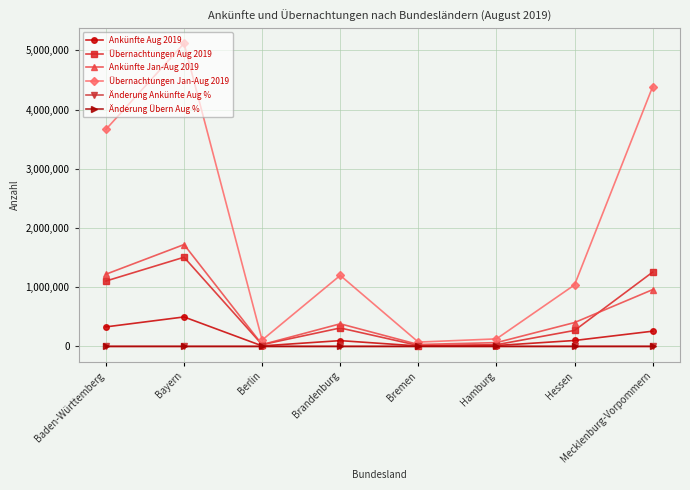

What is the label of the 1st point from the right?

Mecklenburg-Vorpommern